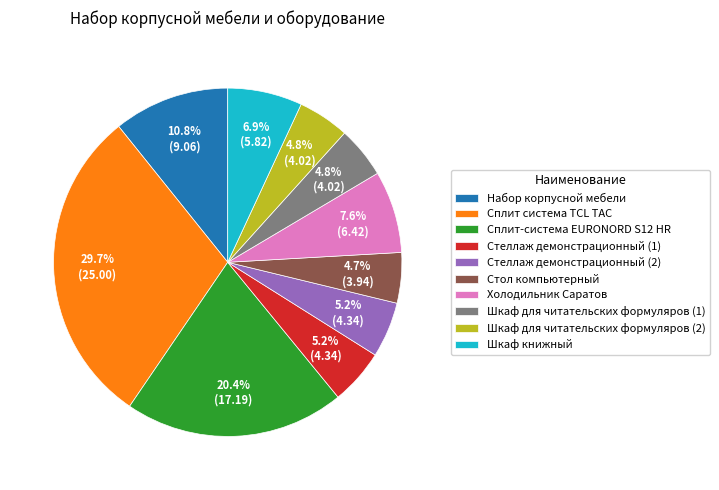

True or false: Сплит система TCL TAC accounts for 23% of the total.

False